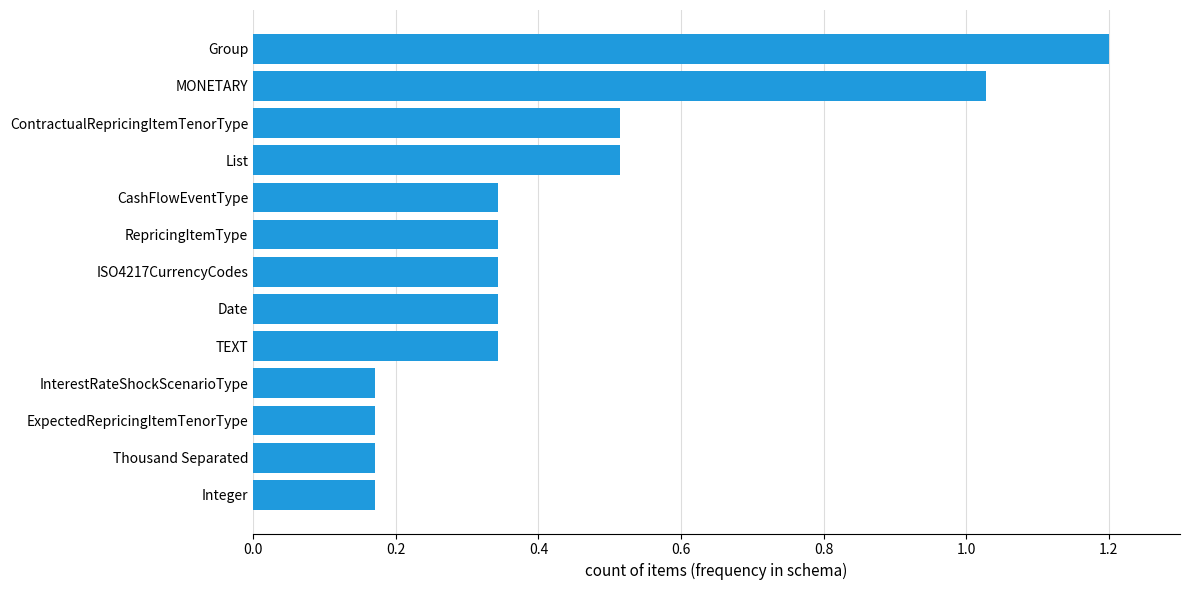

What is the sum of all values?

5.7